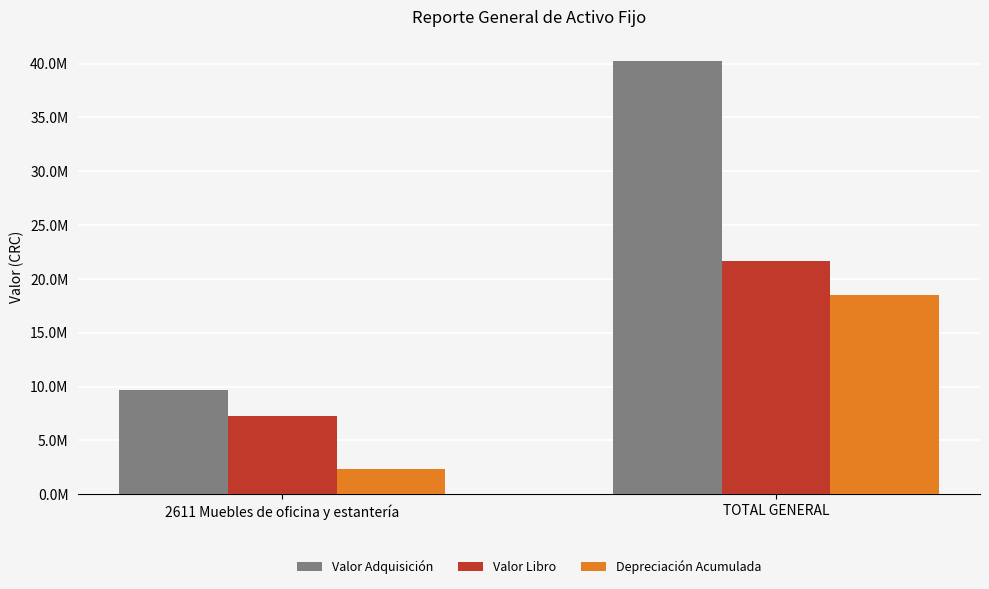

What position from the left is 2611 Muebles de oficina y estantería?

1